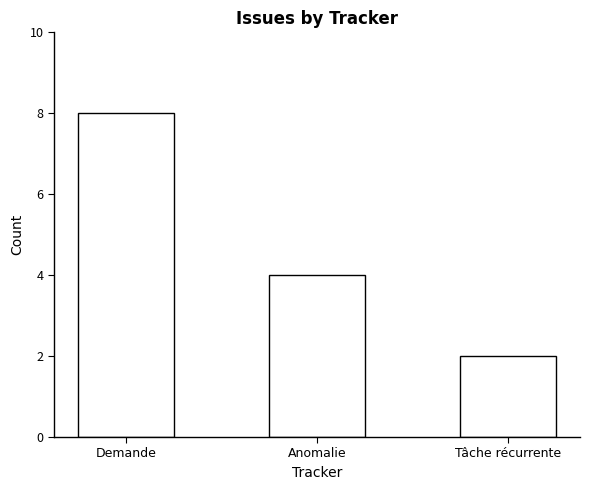

Count the number of data series in this chart.

1